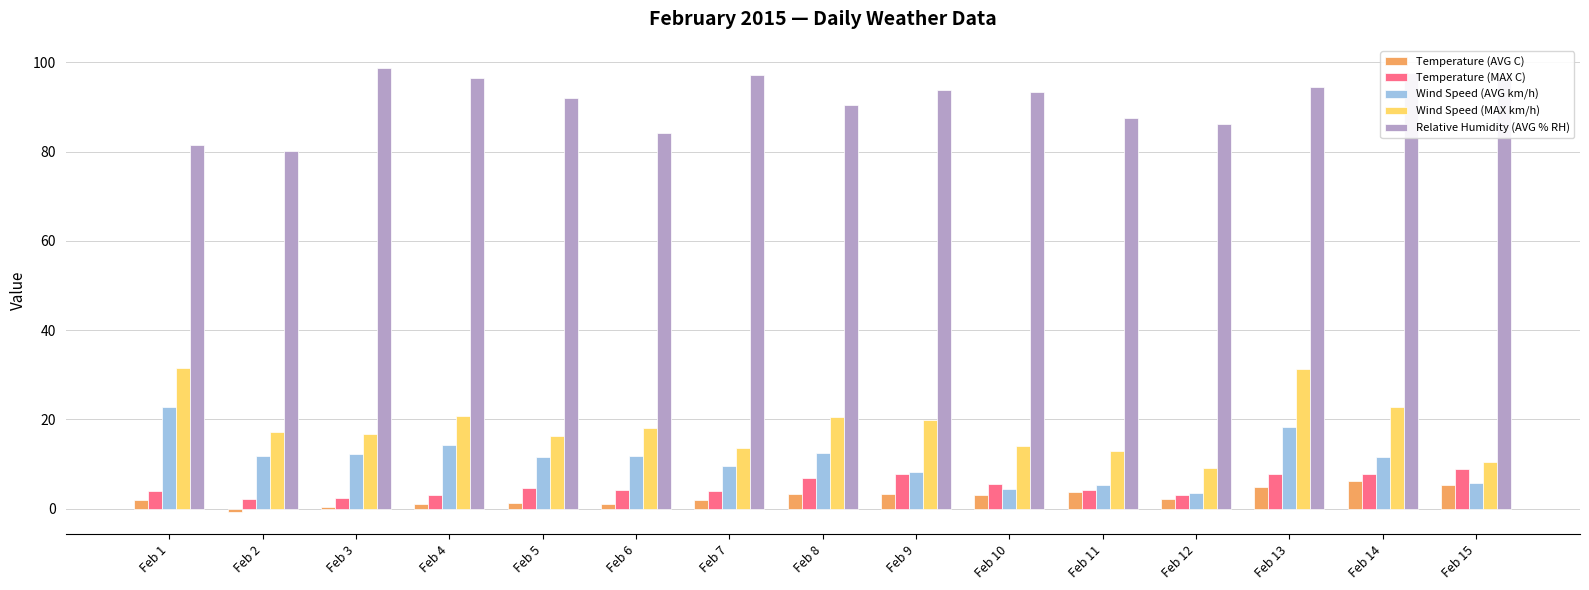

How many data points does each series have?

15